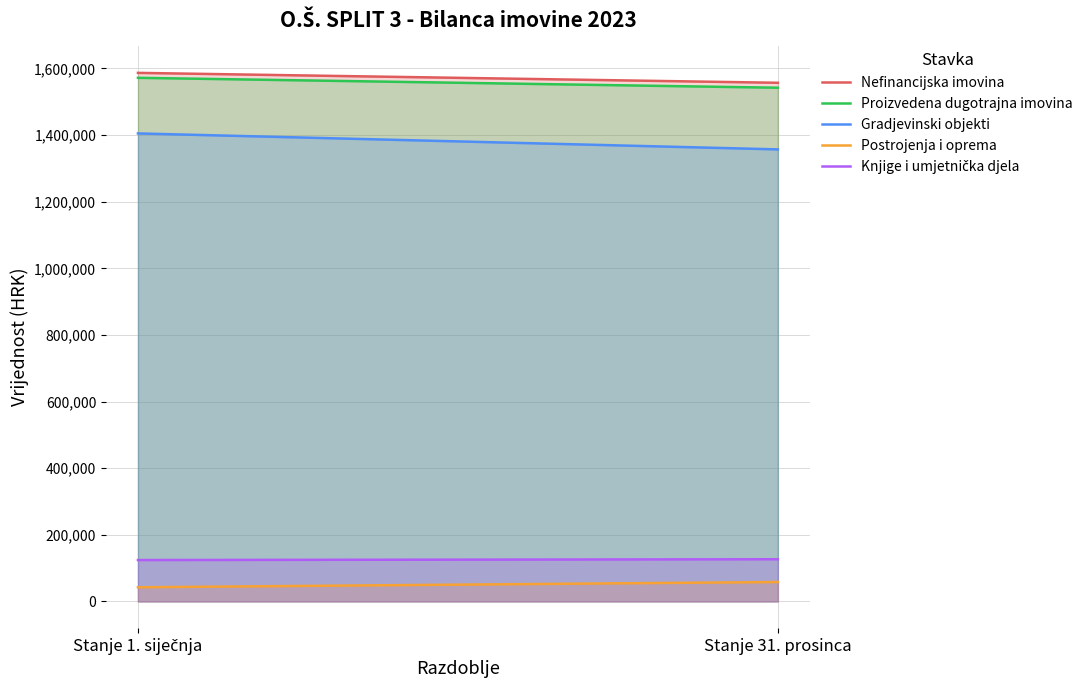

Does the chart have visible grid lines?

Yes